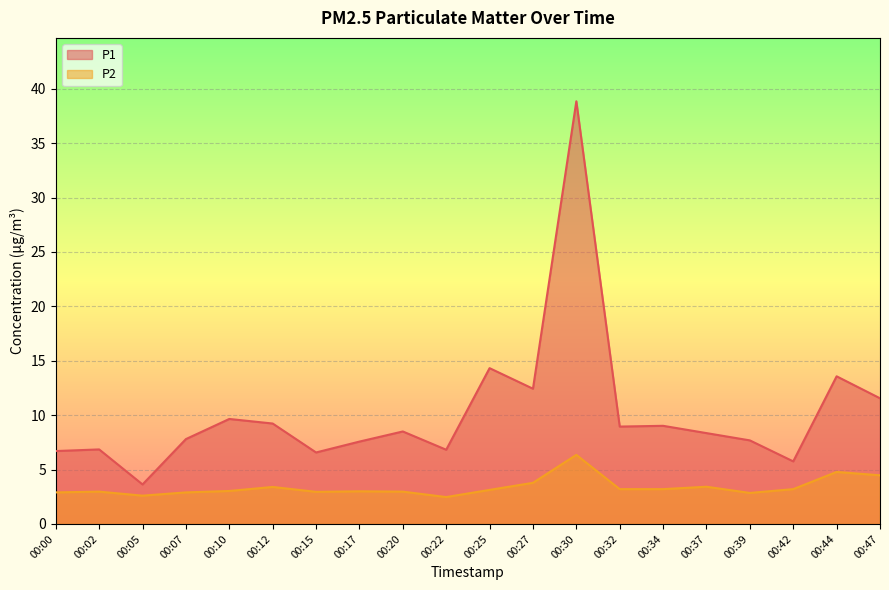

What is the total value across all series at 00:07?

10.7